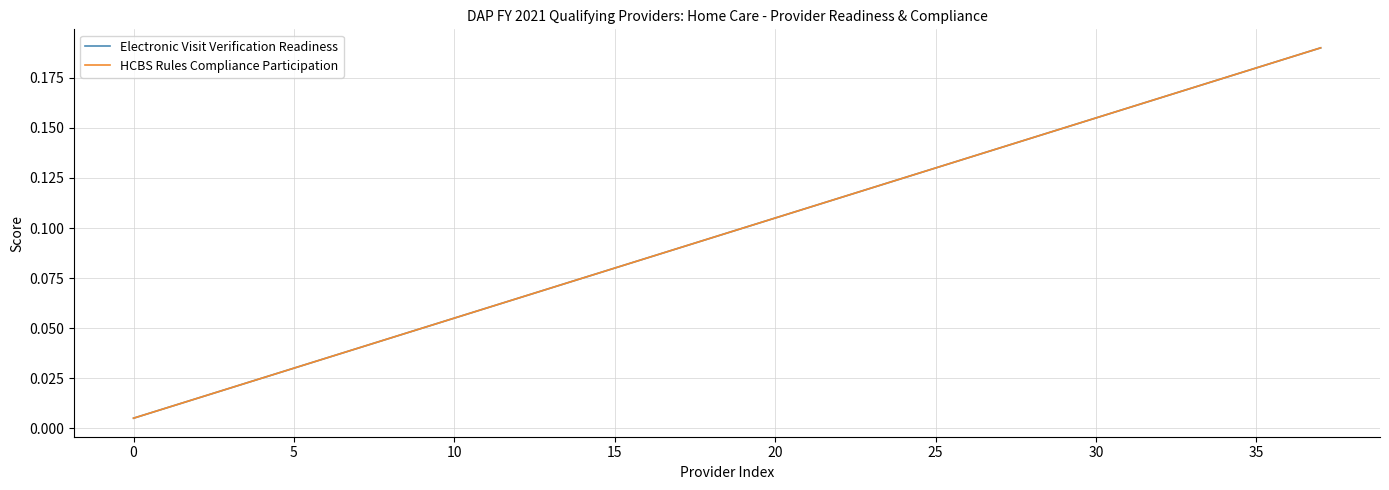

Does the chart have visible grid lines?

Yes